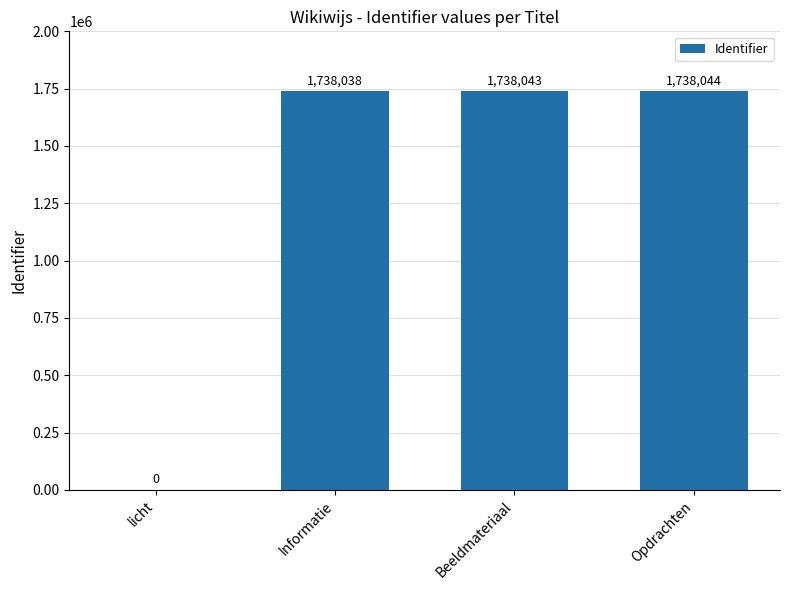

What value does the data have at Beeldmateriaal, to the nearest 10?

1738040